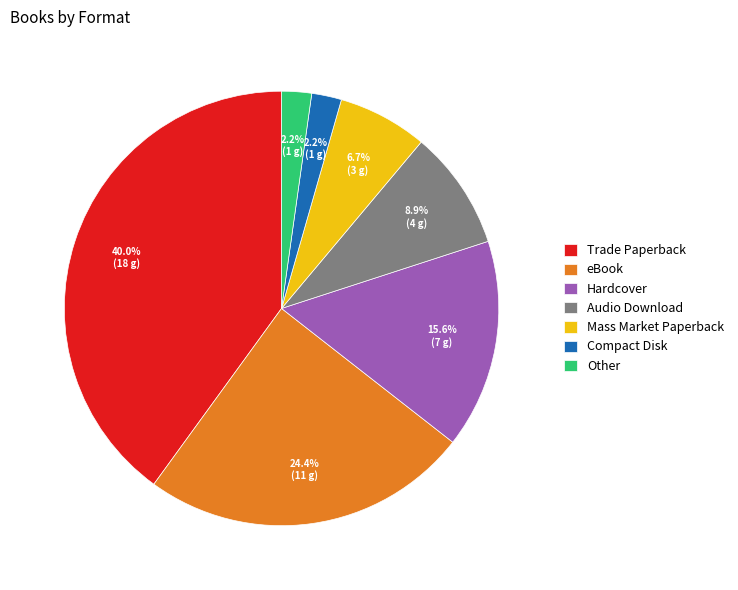

True or false: Hardcover accounts for 3% of the total.

False